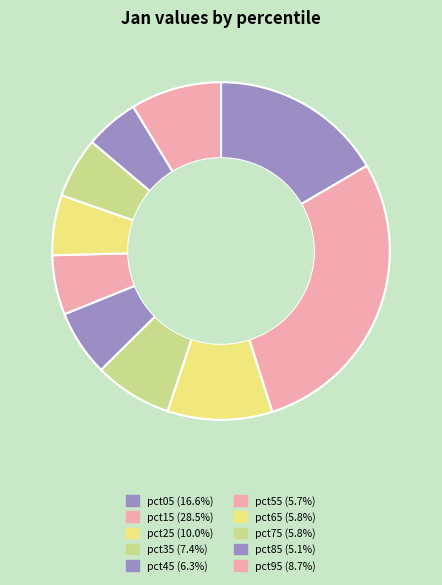

To the nearest percent, what portion does pct55 represent?

6%